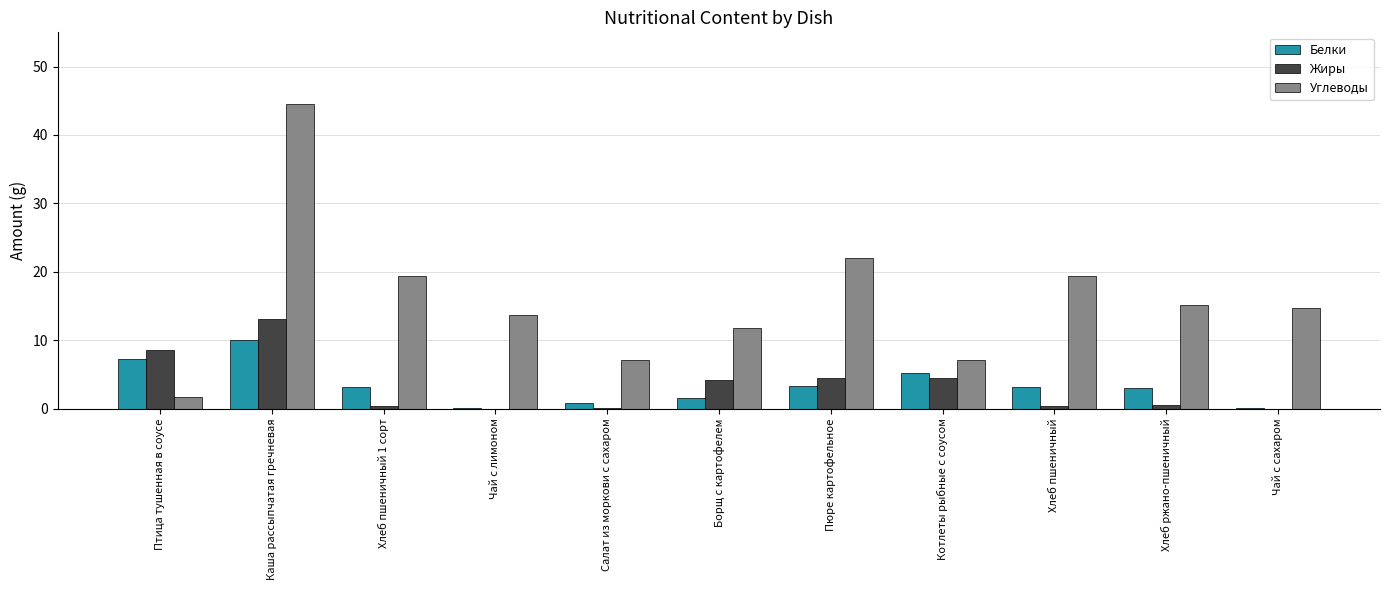

At which category is the sum across all series the highest?

Каша рассыпчатая гречневая